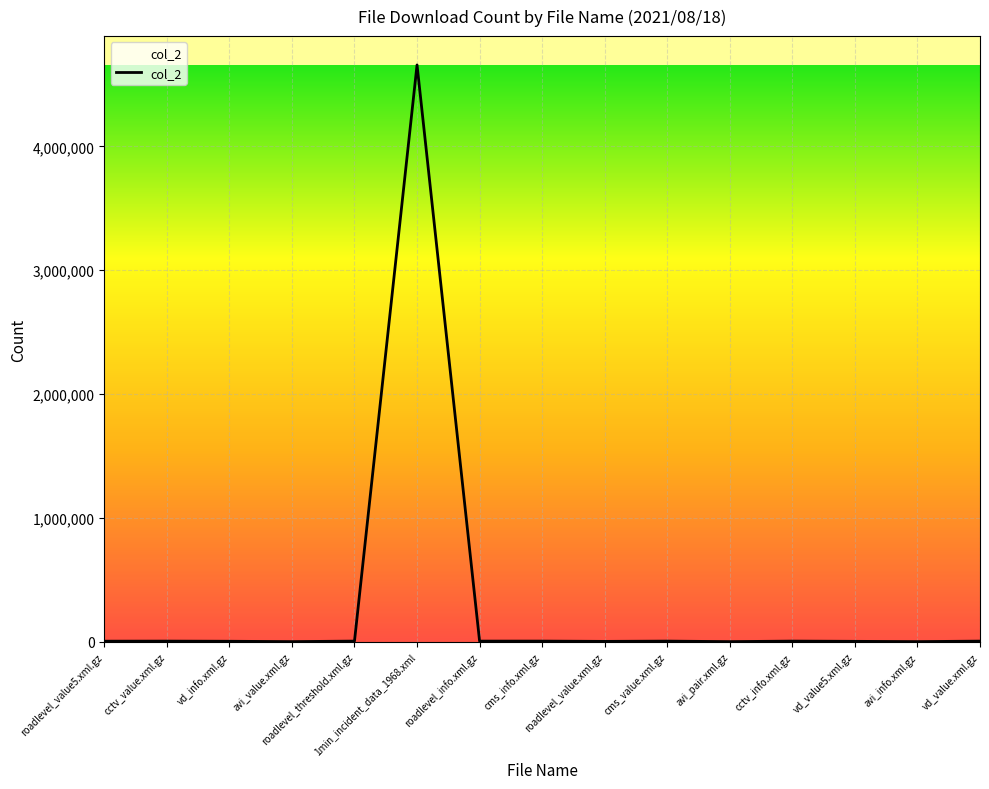

What is the approximate value at roadlevel_threshold.xml.gz?

5675